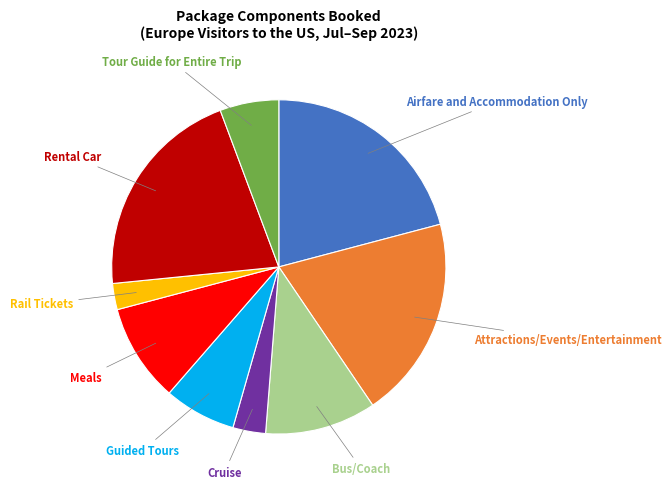

Does any single category account for the majority?

No